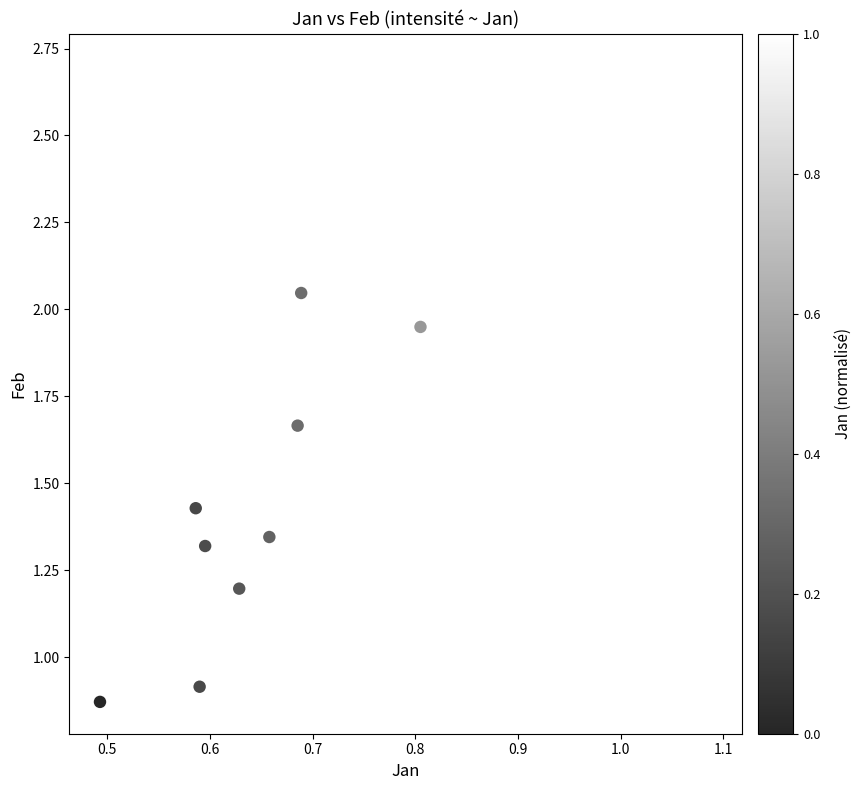

What is the average Y value?

1.5